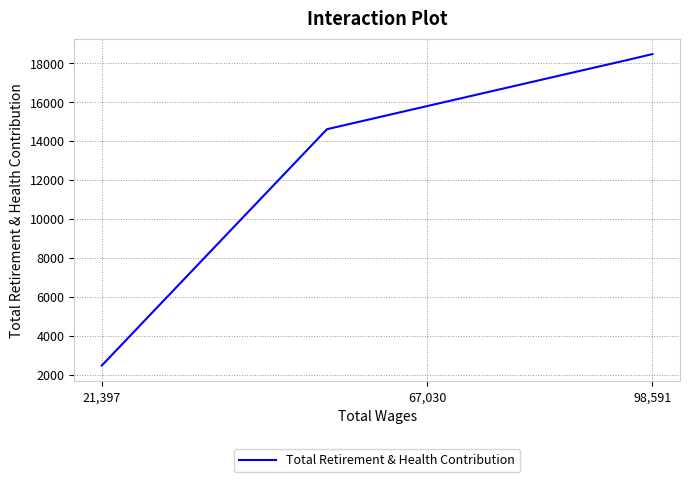

What is the difference between the maximum and minimum values?

15993